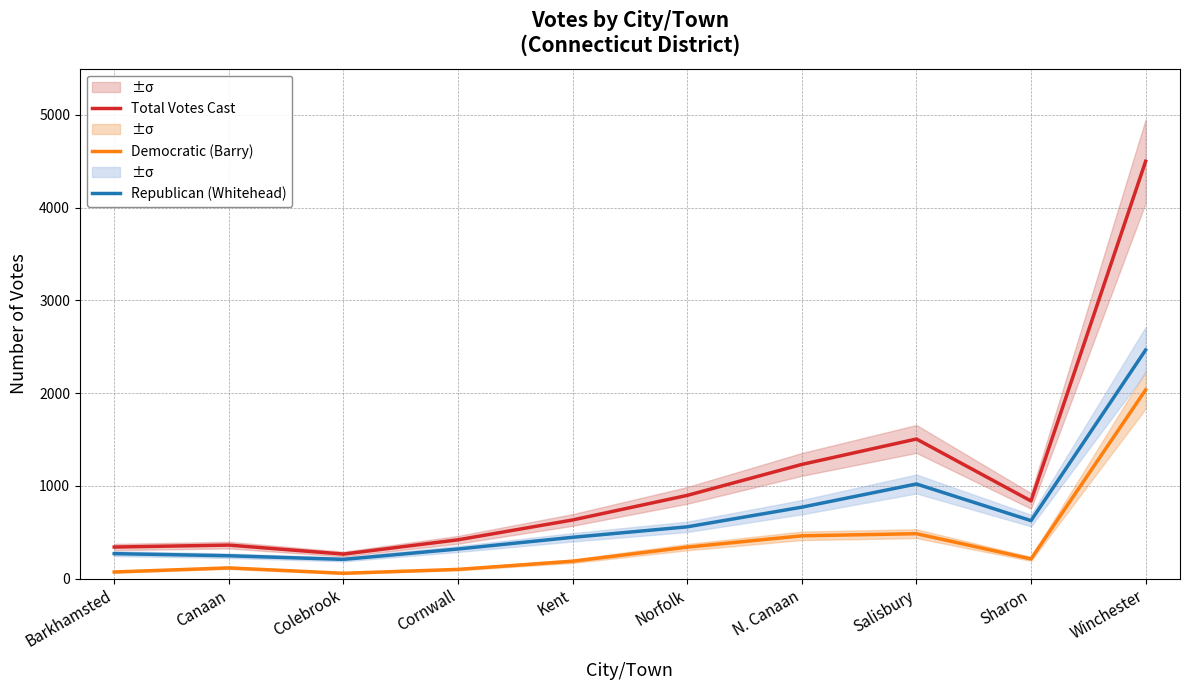

Is the value of Republican (Whitehead) at Colebrook greater than the value of Total Votes Cast at Norfolk?

No